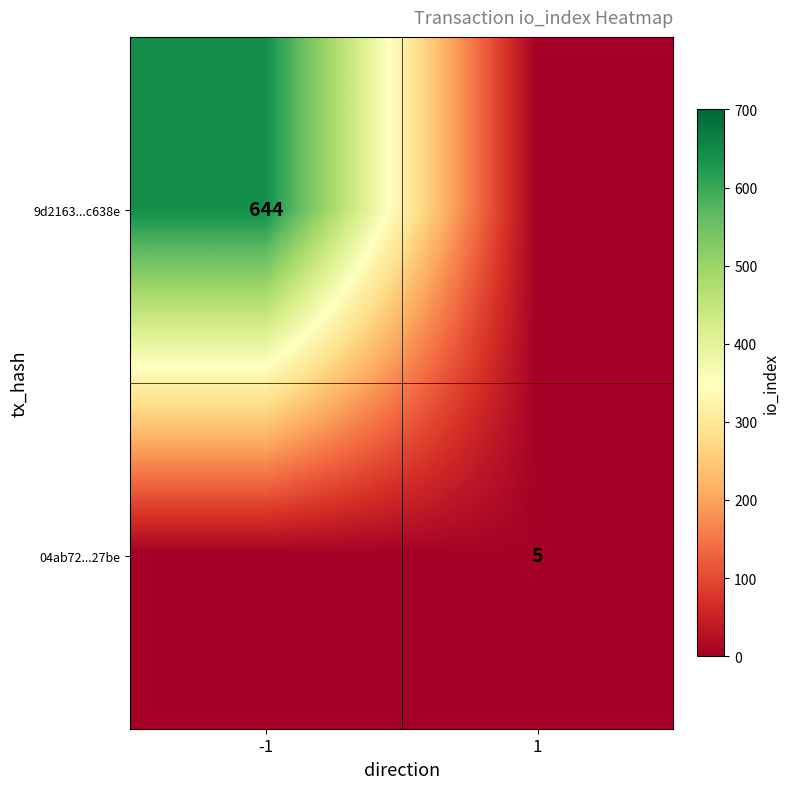

The value of 04ab72...27be at 1 is 5. True or false?

True